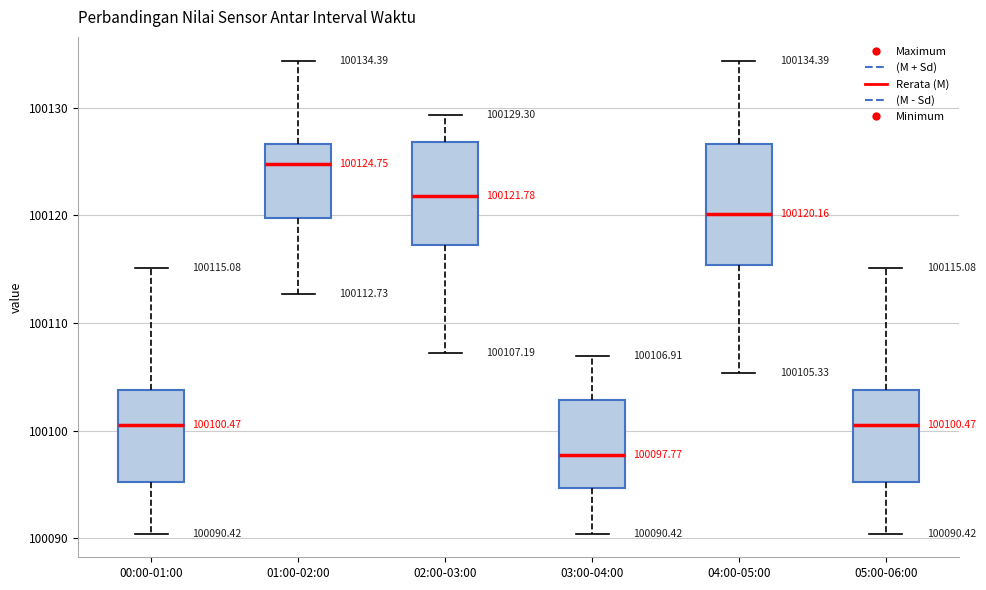

Comparing the boxes themselves (not the whiskers), which one is the tallest?

04:00-05:00